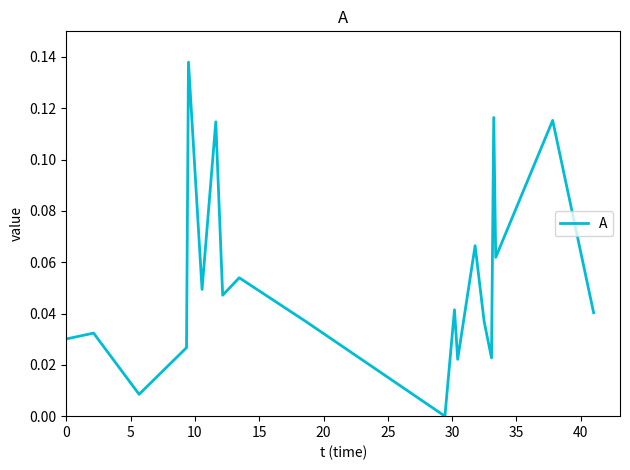

Does the chart display data point markers on the line(s)?

No